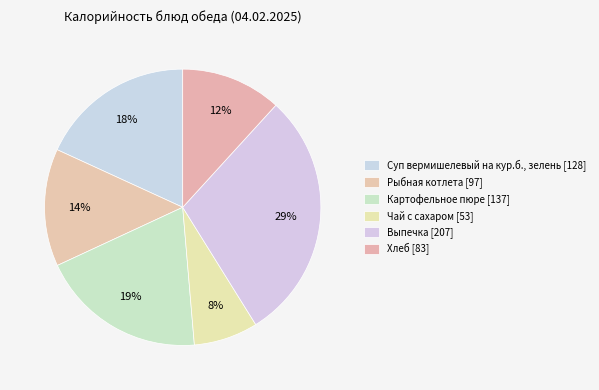

How many slices are in this pie chart?

6